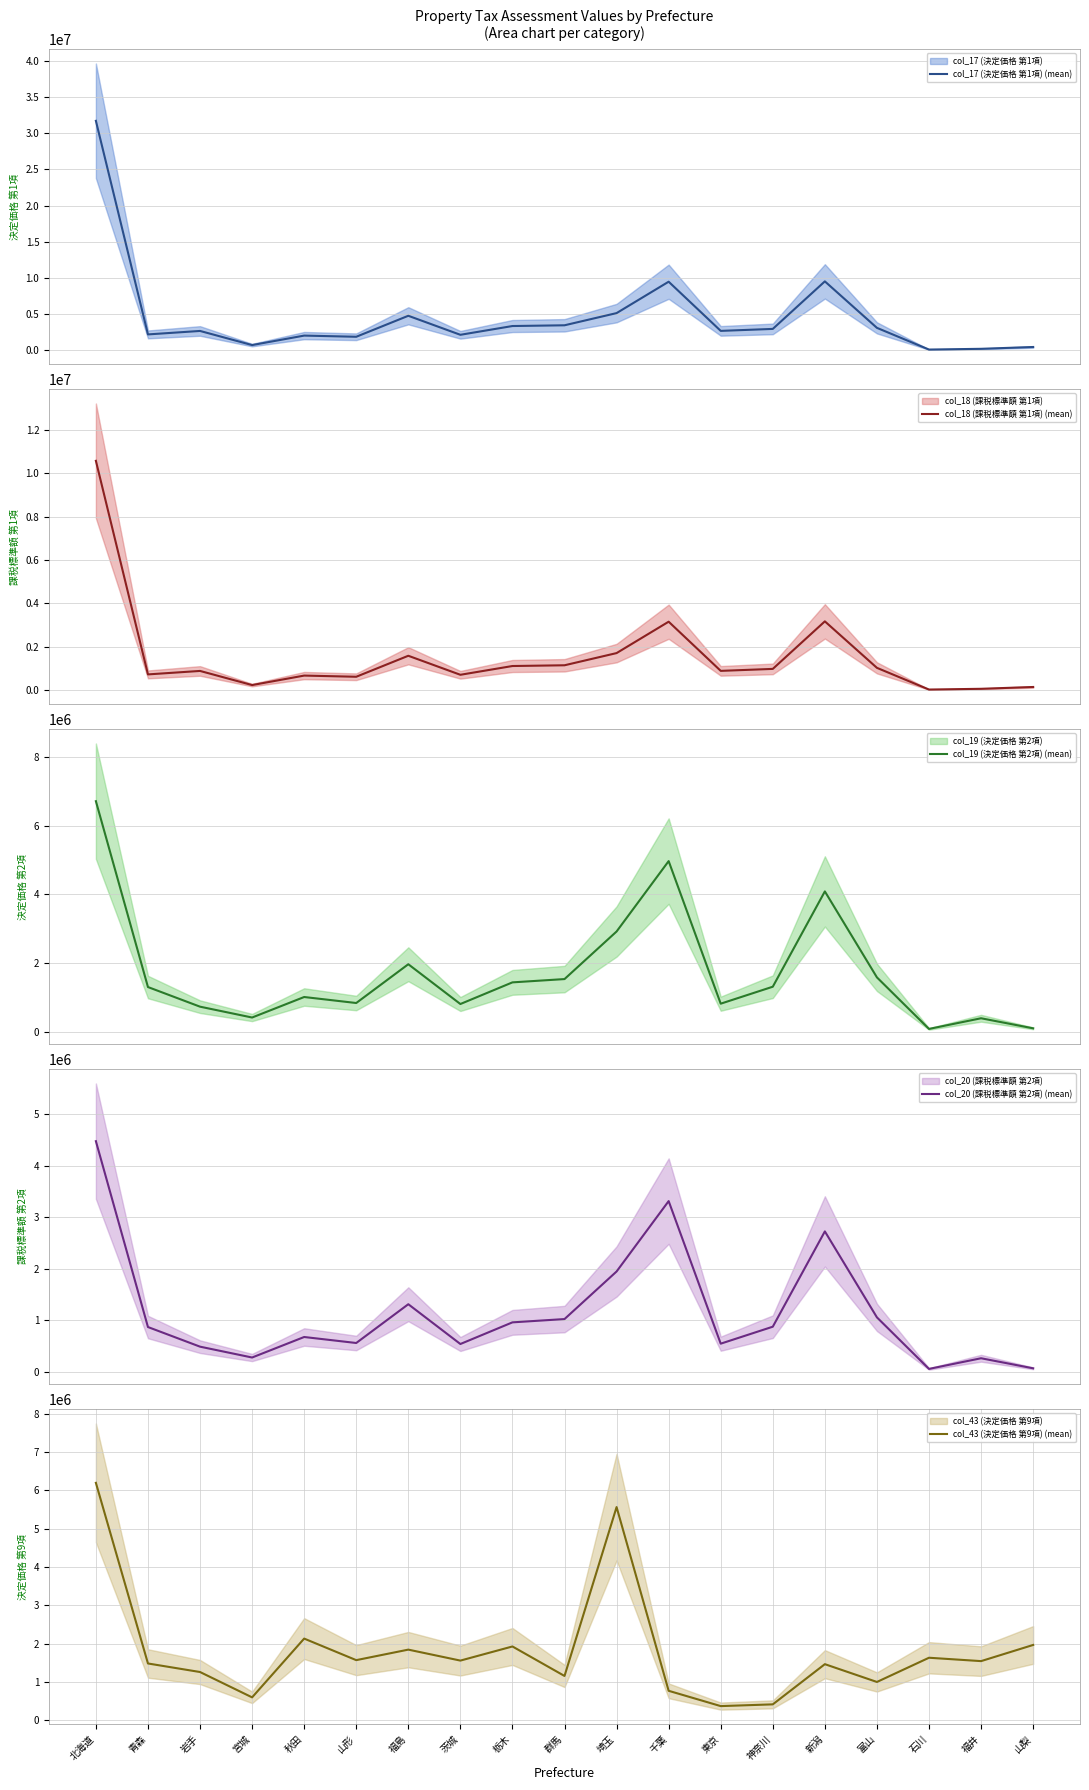

Which series has the largest total across all categories?

col_17 (決定価格 第1項) (mean)